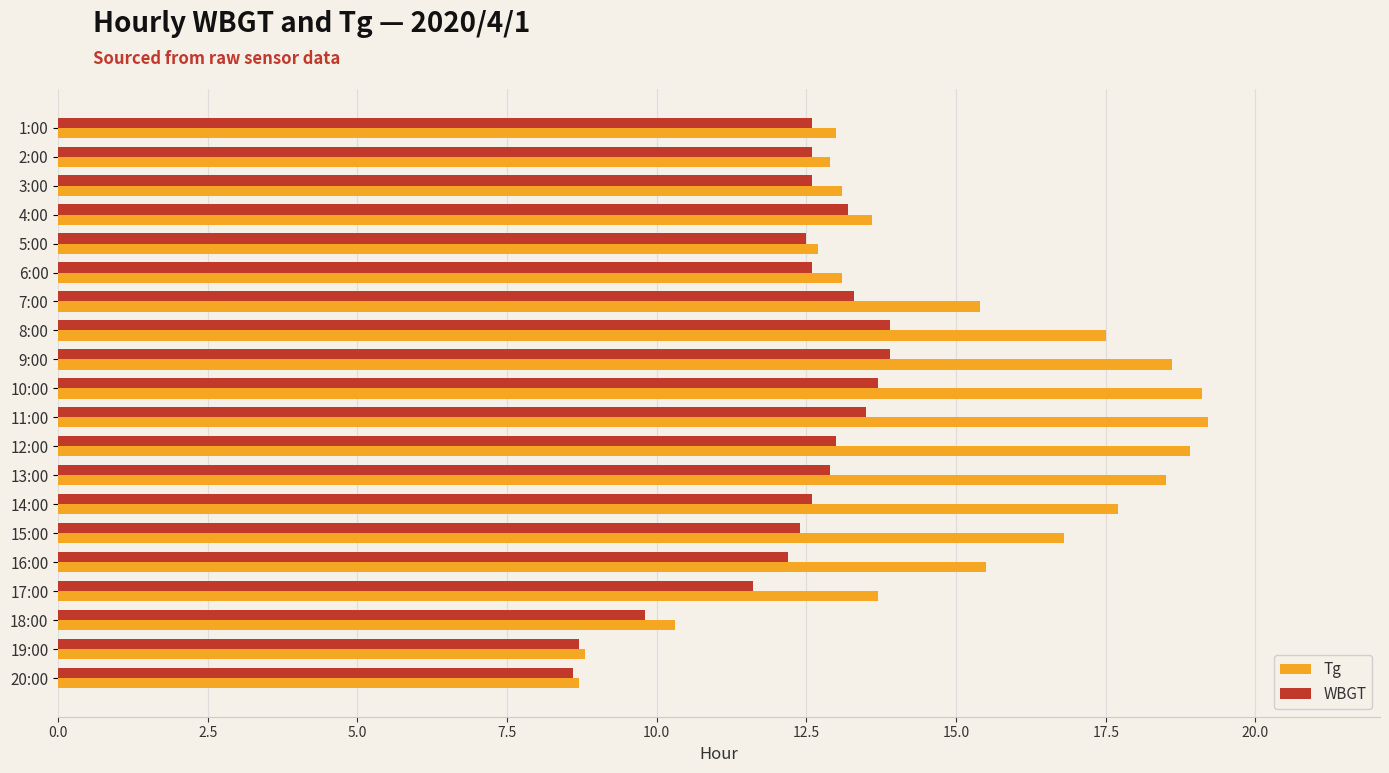

What is the minimum value shown in the chart?

8.6